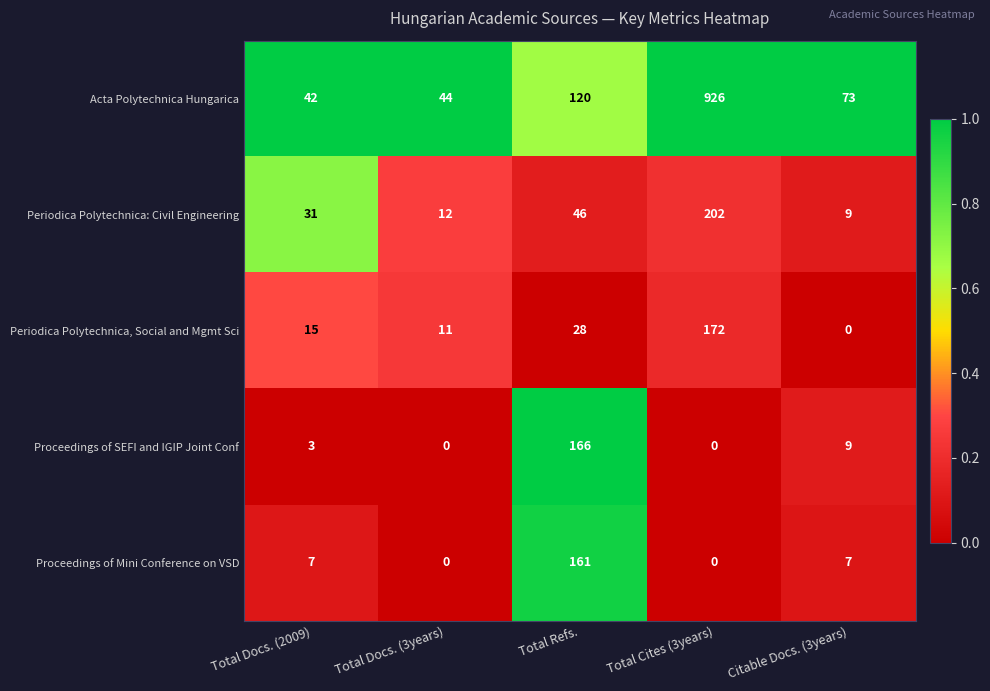

What is the total value across all series at Citable Docs. (3years)?

98